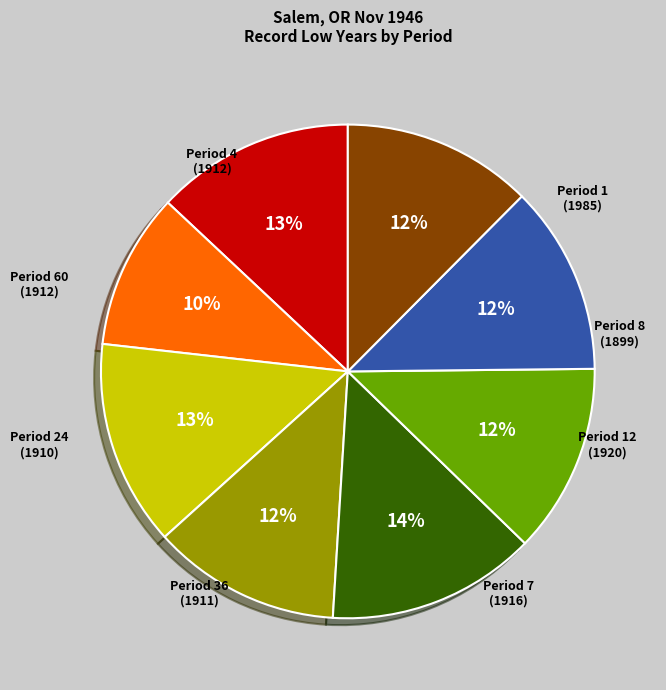

Does any single category account for the majority?

No